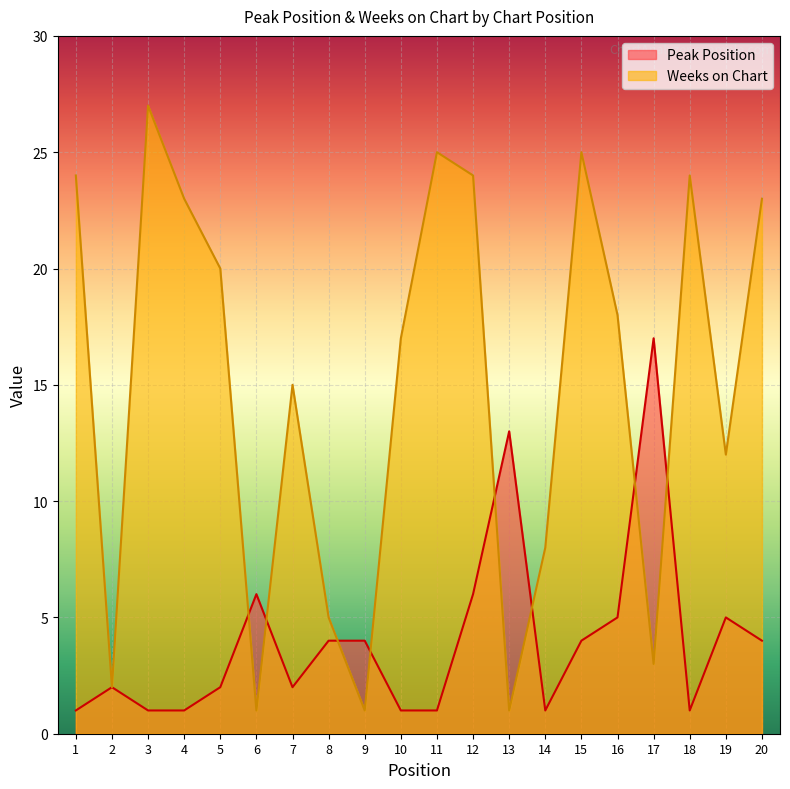

At which category is the sum across all series the highest?

12